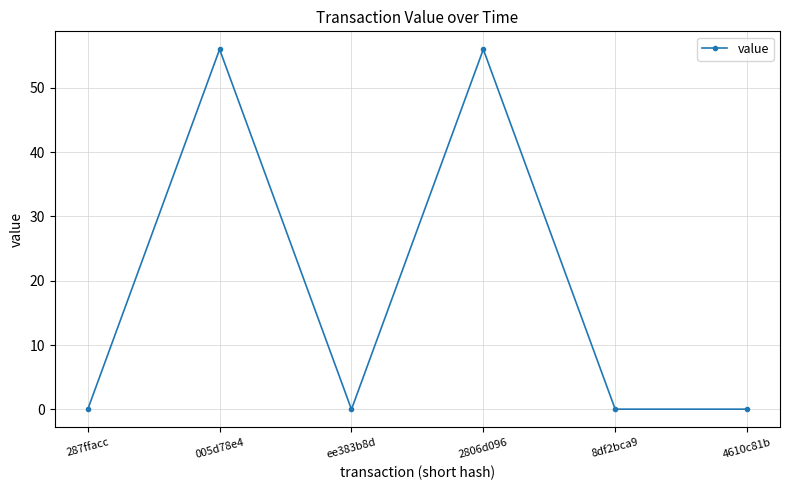

What is the greatest value displayed?

56.0